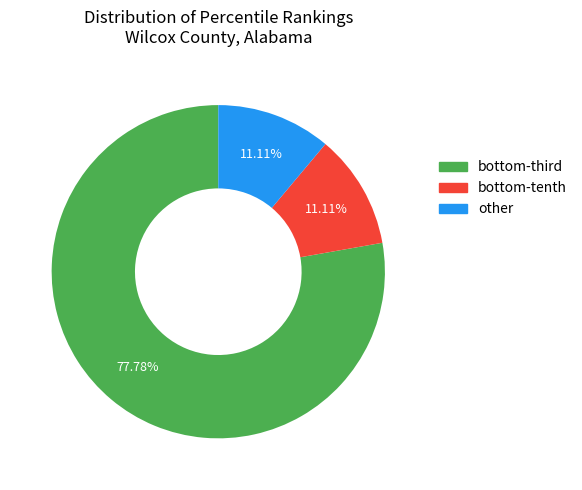

To the nearest percent, what portion does other represent?

11%